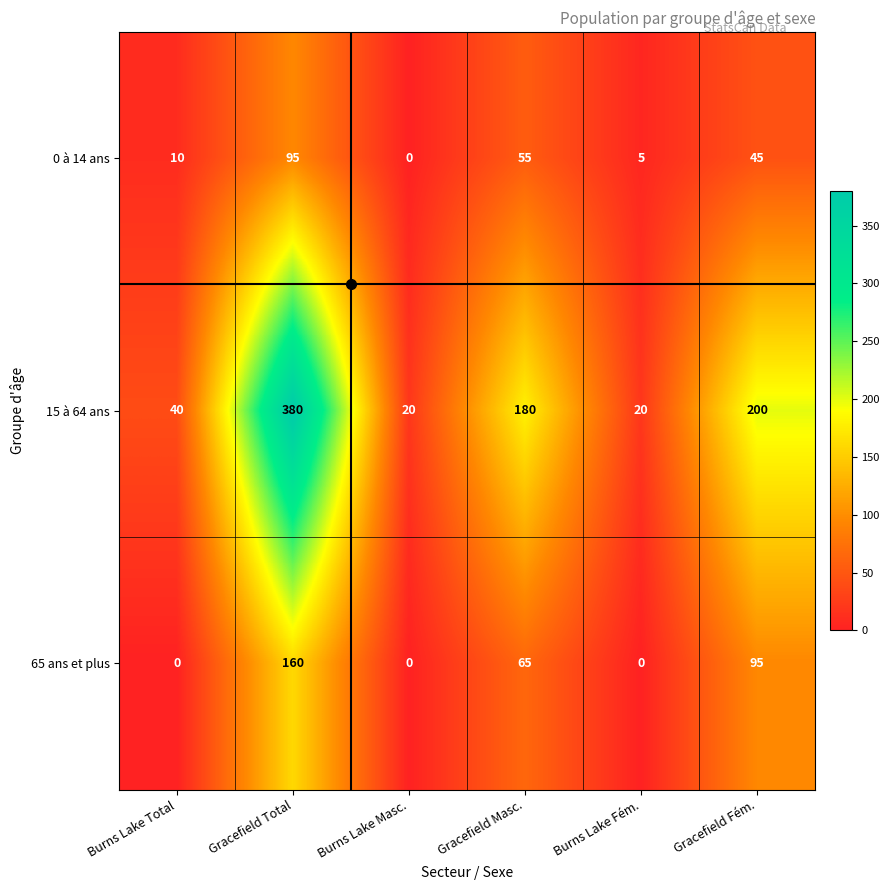

Which series has the widest spread of values?

15 à 64 ans